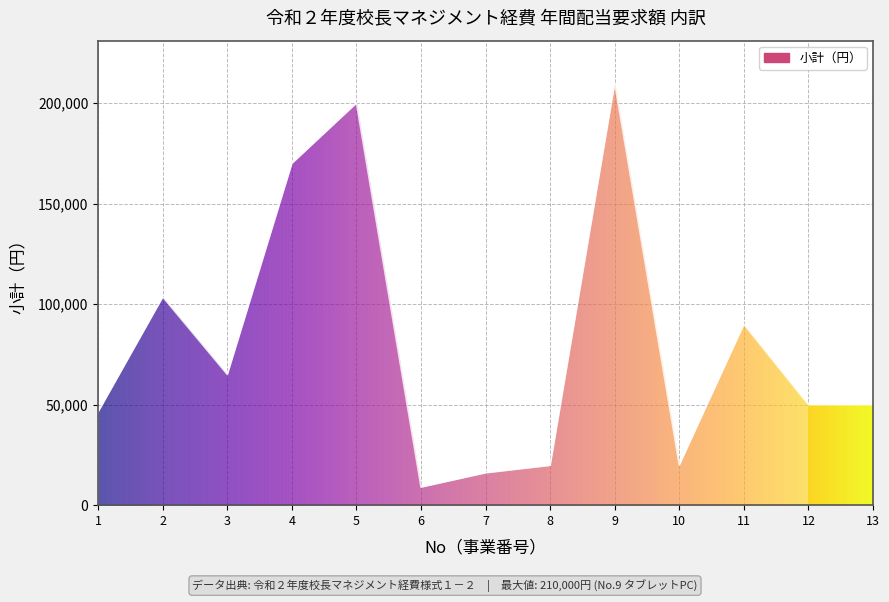

What is the value of the 8th point from the left?

19800